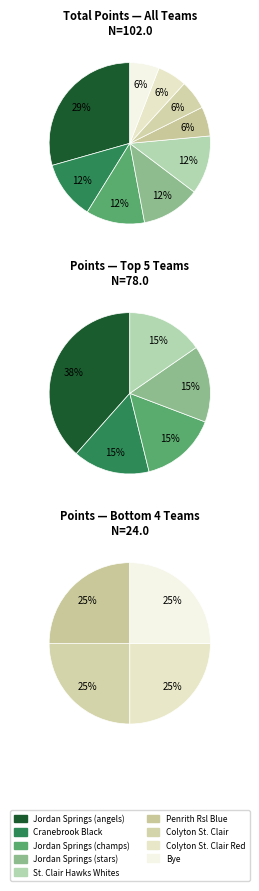

Approximately how many times larger is the value at Colyton St. Clair compared to Jordan Springs (stars)?

0.5